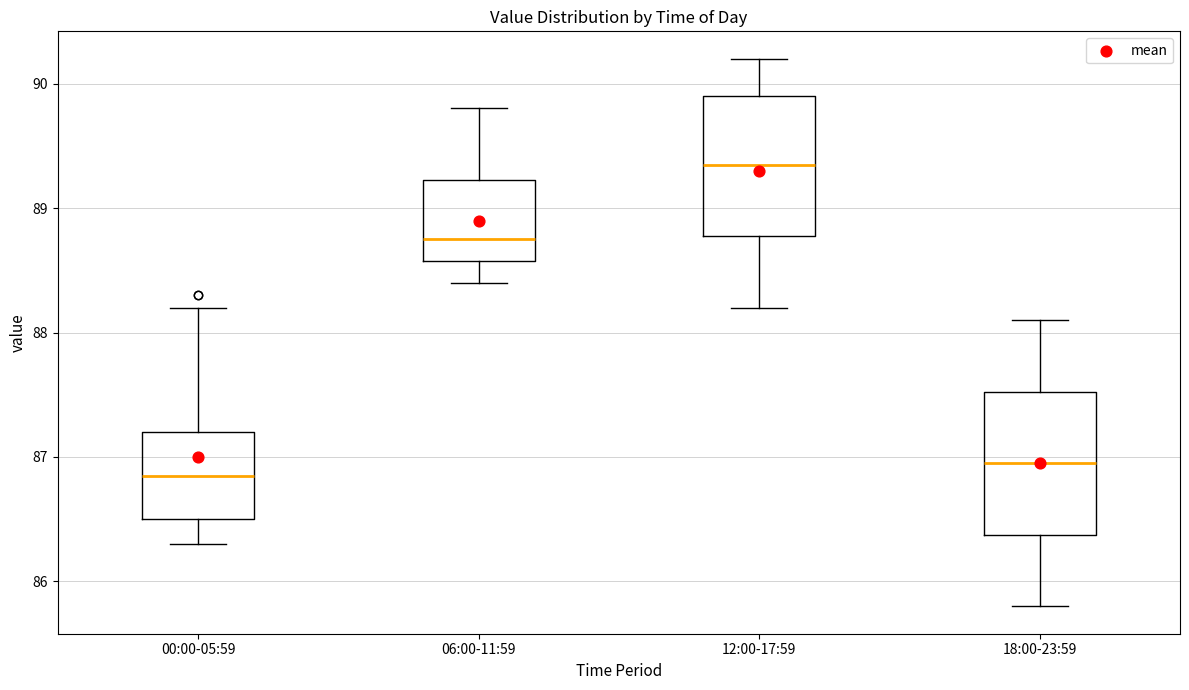

Where is the upper edge of the box for 12:00-17:59 on the y-axis? The values are not printed on the chart, so give them approximately, as read against the axis.

89.9